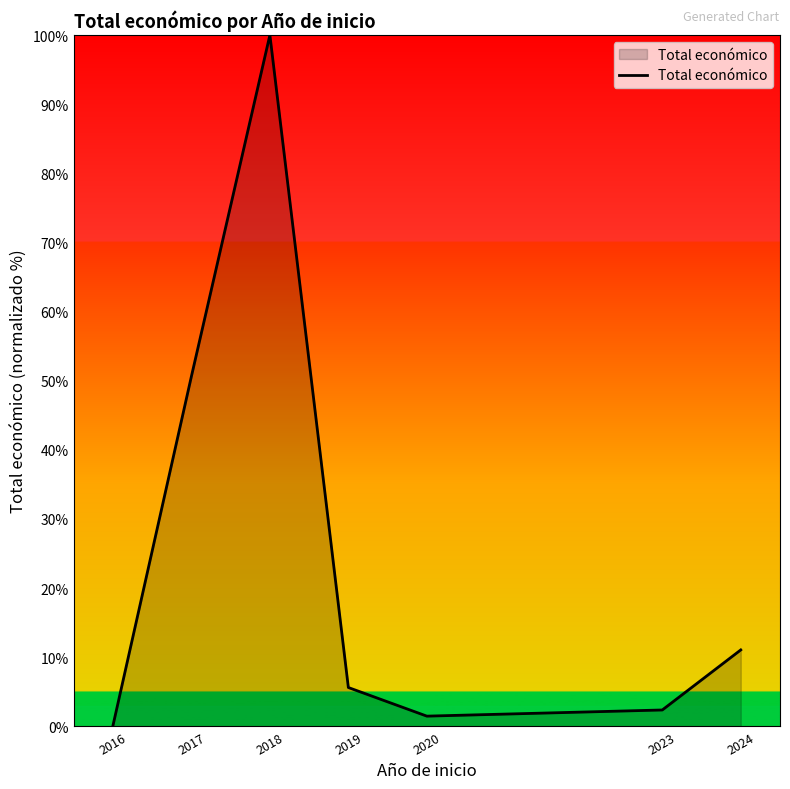

What is the change in value from 2016 to 2019?

+5.5